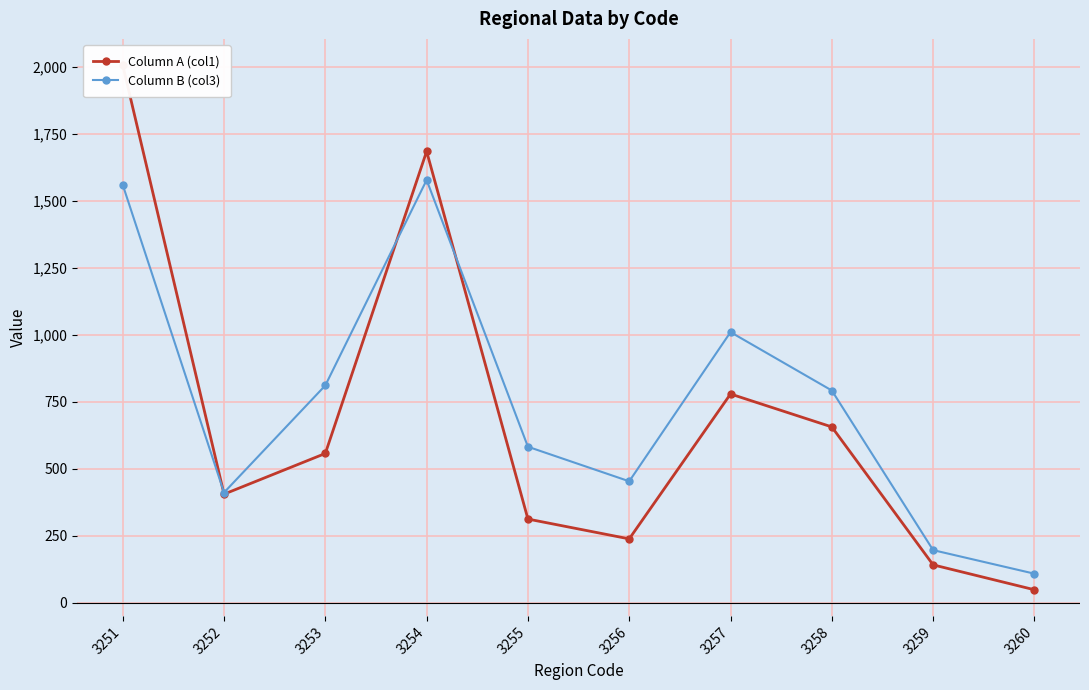

True or false: Column B (col3) and Column A (col1) intersect in this chart.

True